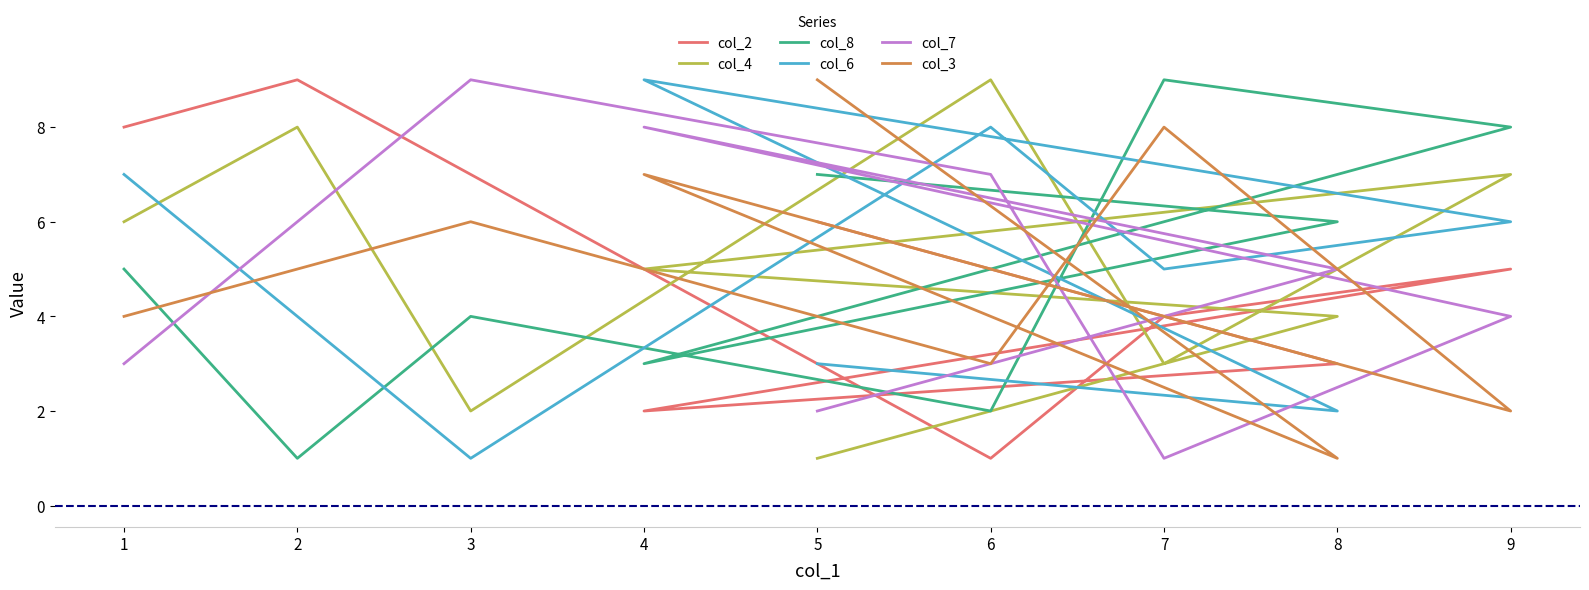

What is the approximate value of col_8 at 6?

2